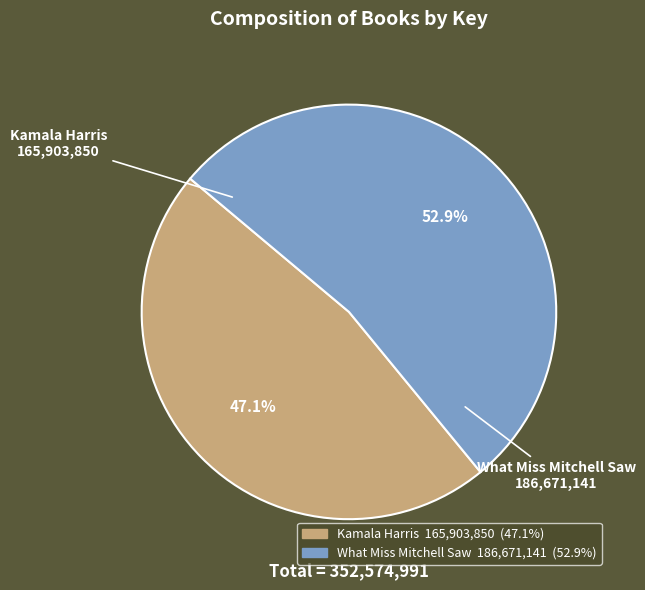

Count the number of slices in the pie.

2